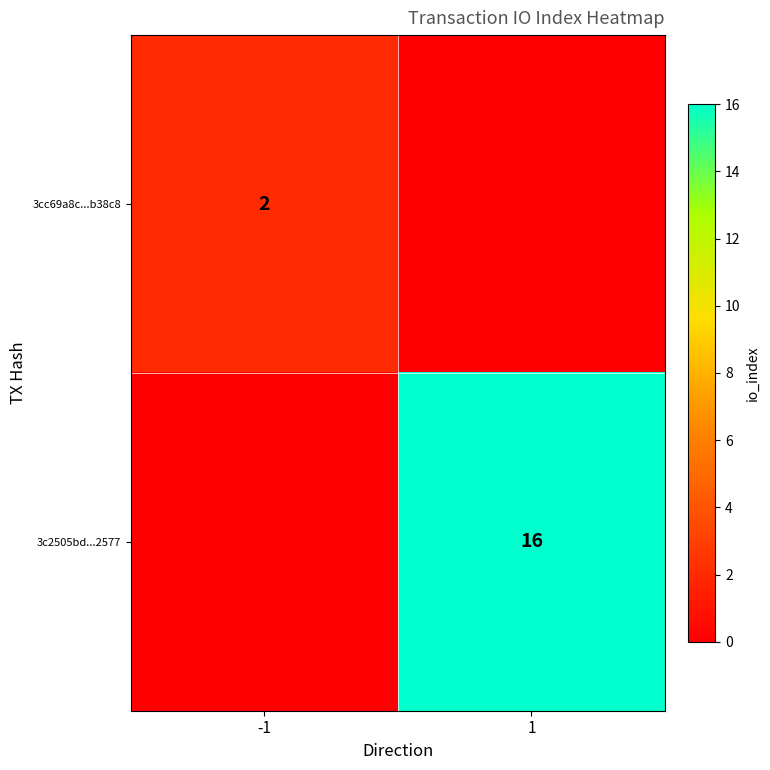

True or false: 3cc69a8c...b38c8 has a value of 3 at -1.

False